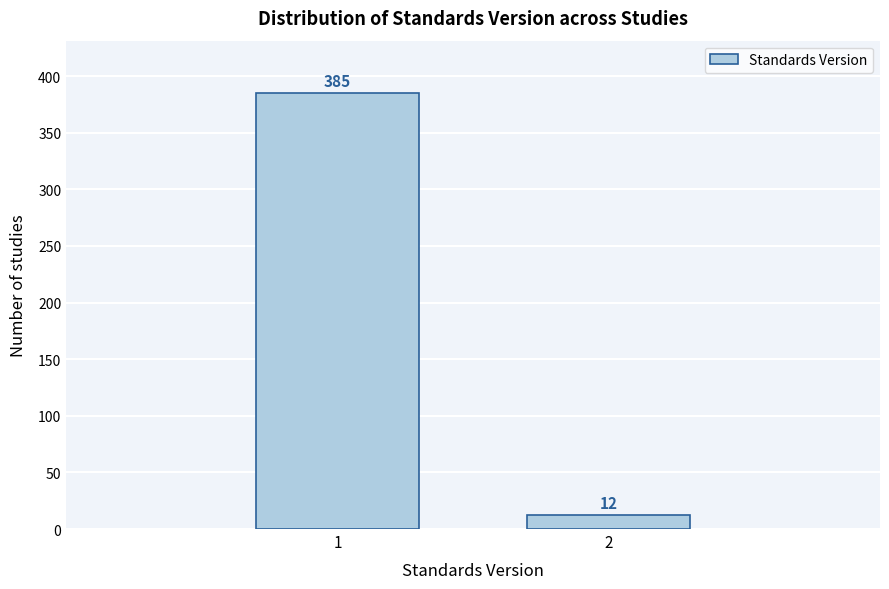

Reading left to right, transcribe all the data shown in this chart.

385	12